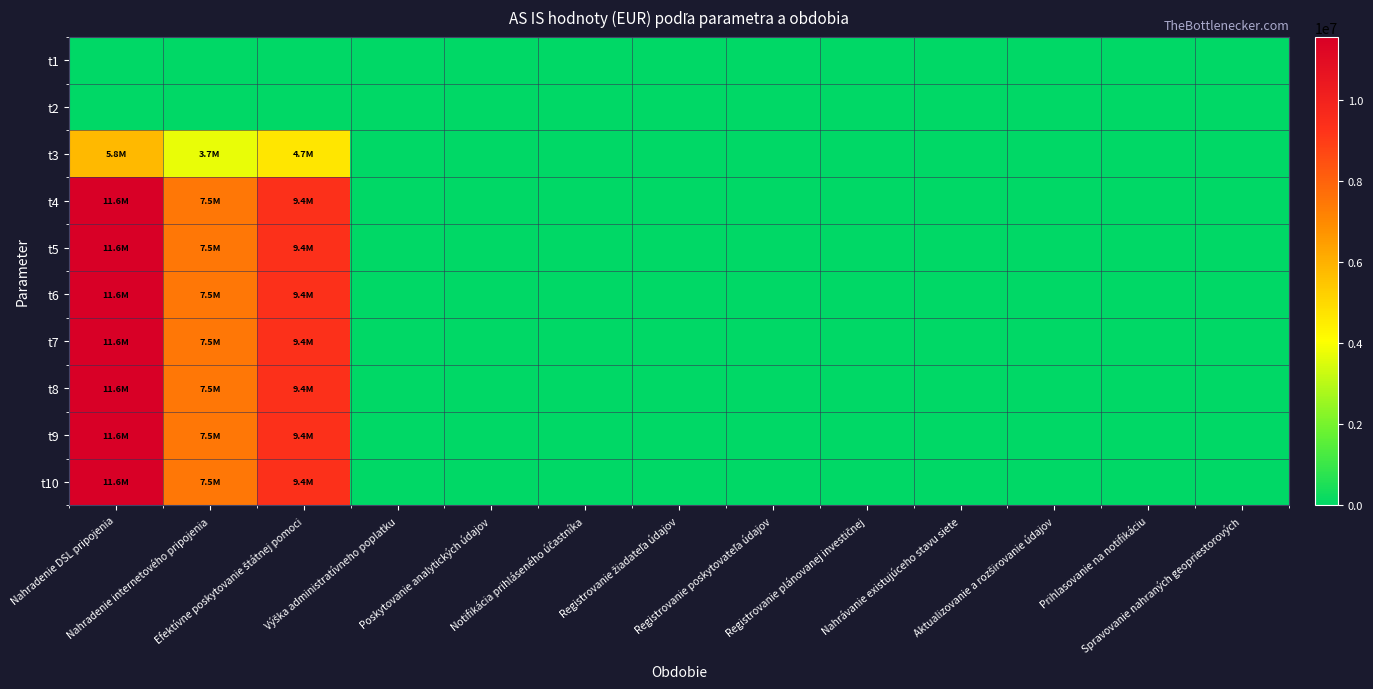

At which category is the sum across all series the highest?

Nahradenie DSL pripojenia